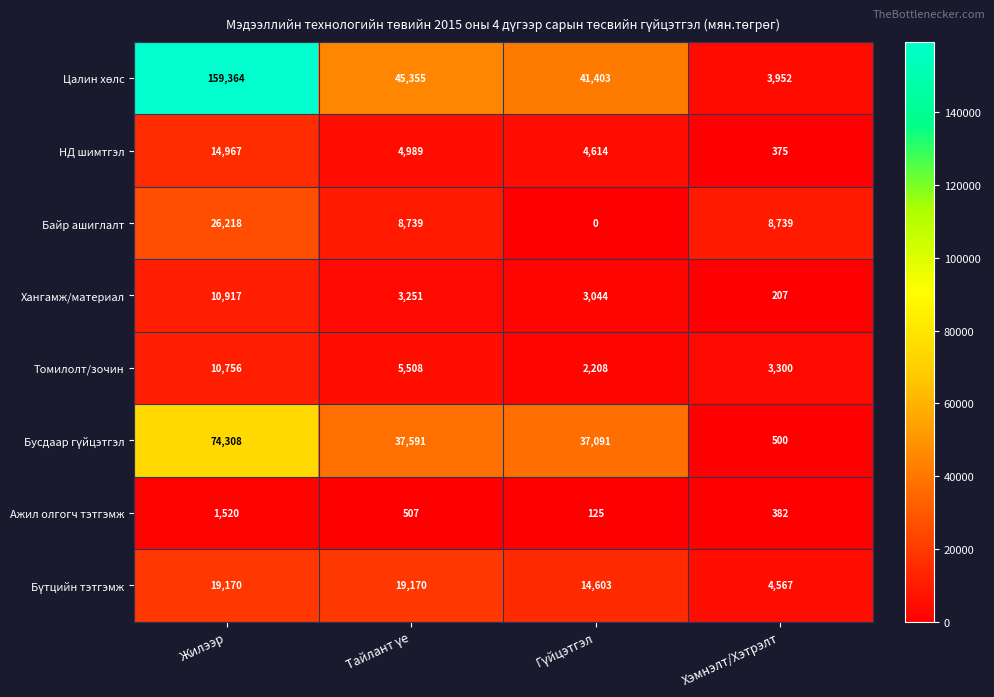

What is the approximate value of Ажил олгогч тэтгэмж at Жилээр, to the nearest 10?

1520